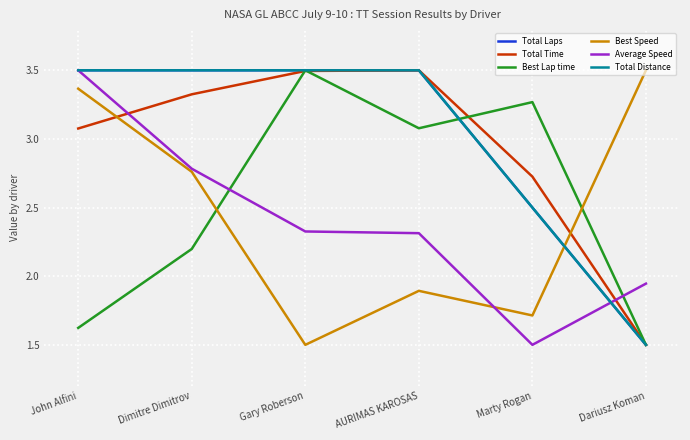

What is the average value of the Best Lap time series?

2.5